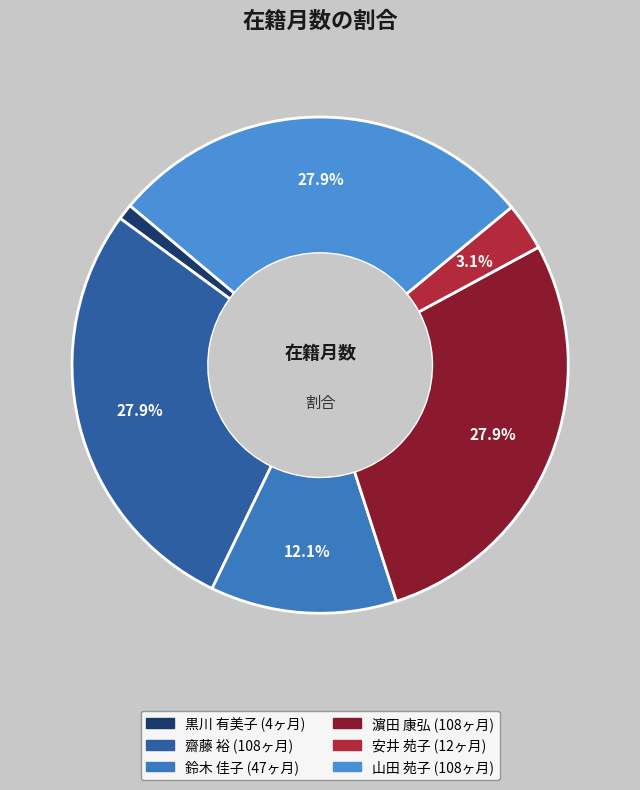

How many segments does this pie chart have?

6